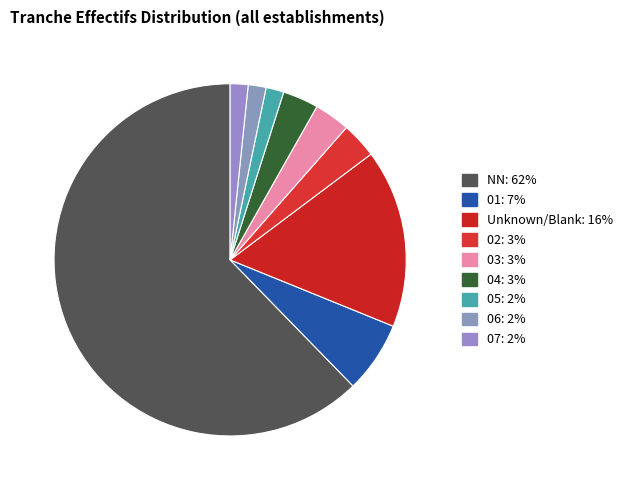

How many slices are in this pie chart?

9